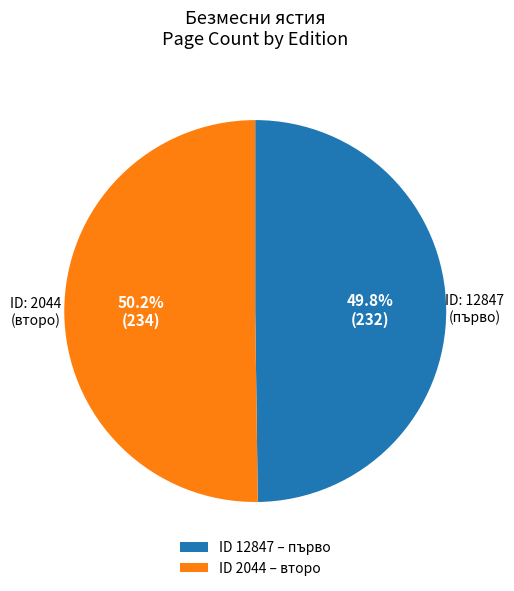

Approximately how many times larger is the value at ID 12847 – първо compared to ID 2044 – второ?

1.0